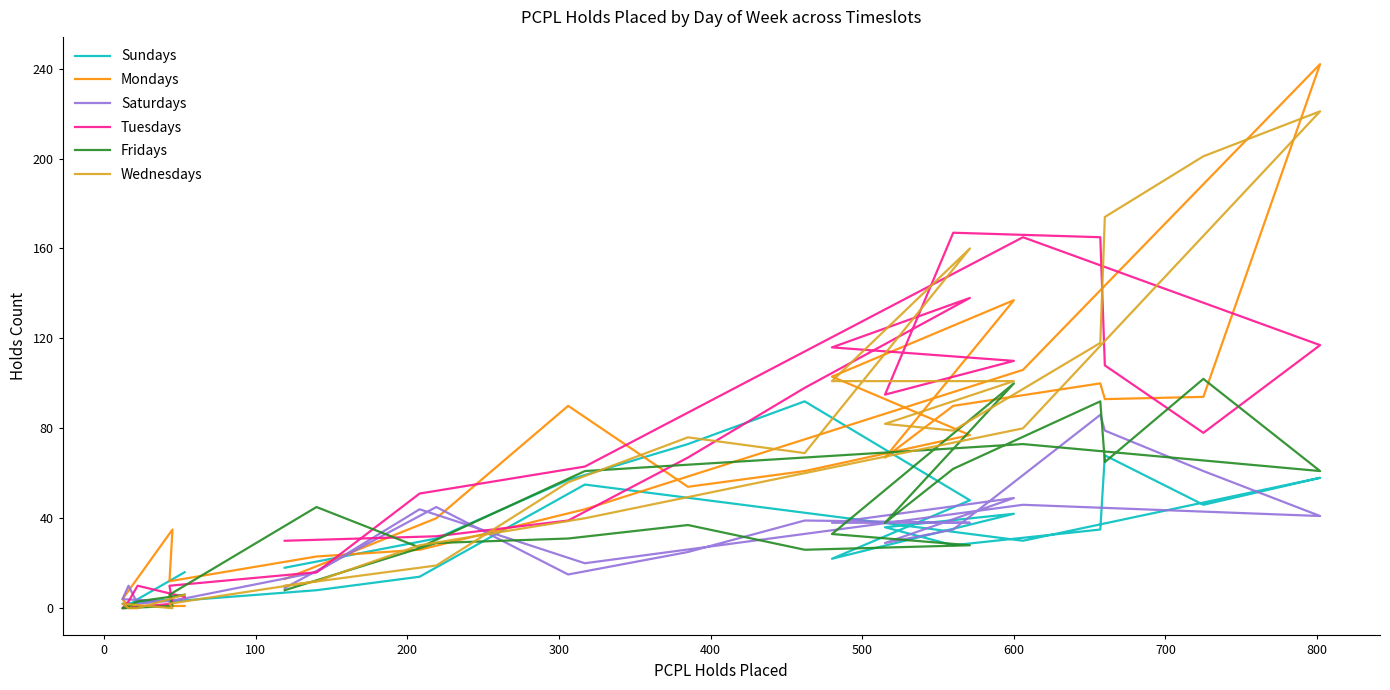

Does the chart display data point markers on the line(s)?

No